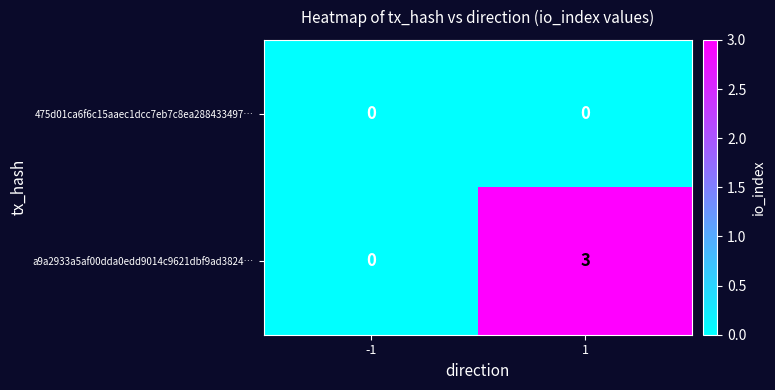

The a9a2933a5af00dda0edd9014c9621dbf9ad3824… series shows 3 at 1. True or false?

True